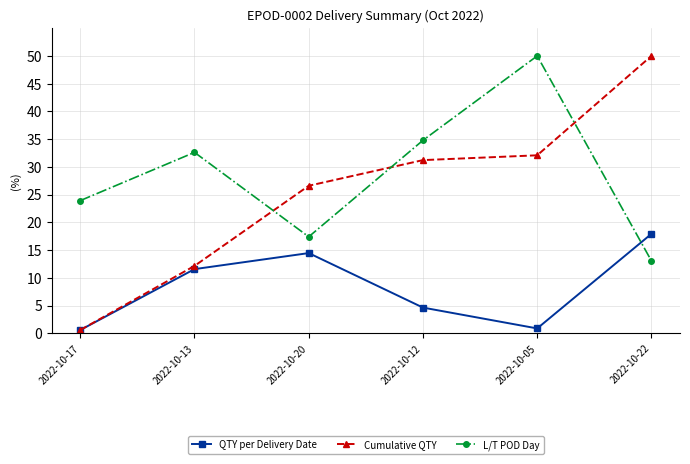

The value of L/T POD Day at 2022-10-22 is 13.0. True or false?

True